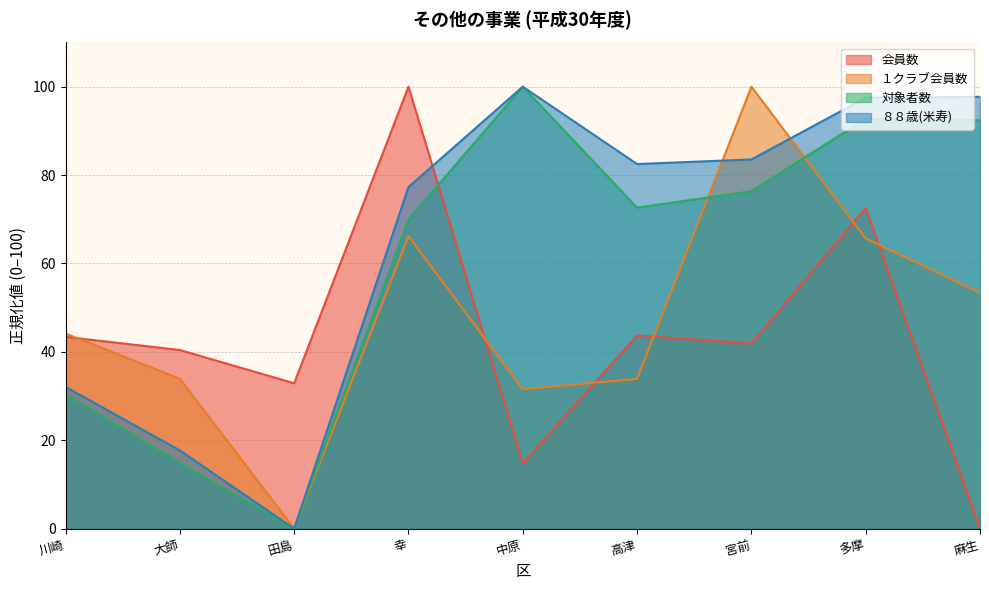

List the series in order of their overall mean, highest first.

８８歳(米寿), 対象者数, １クラブ会員数, 会員数